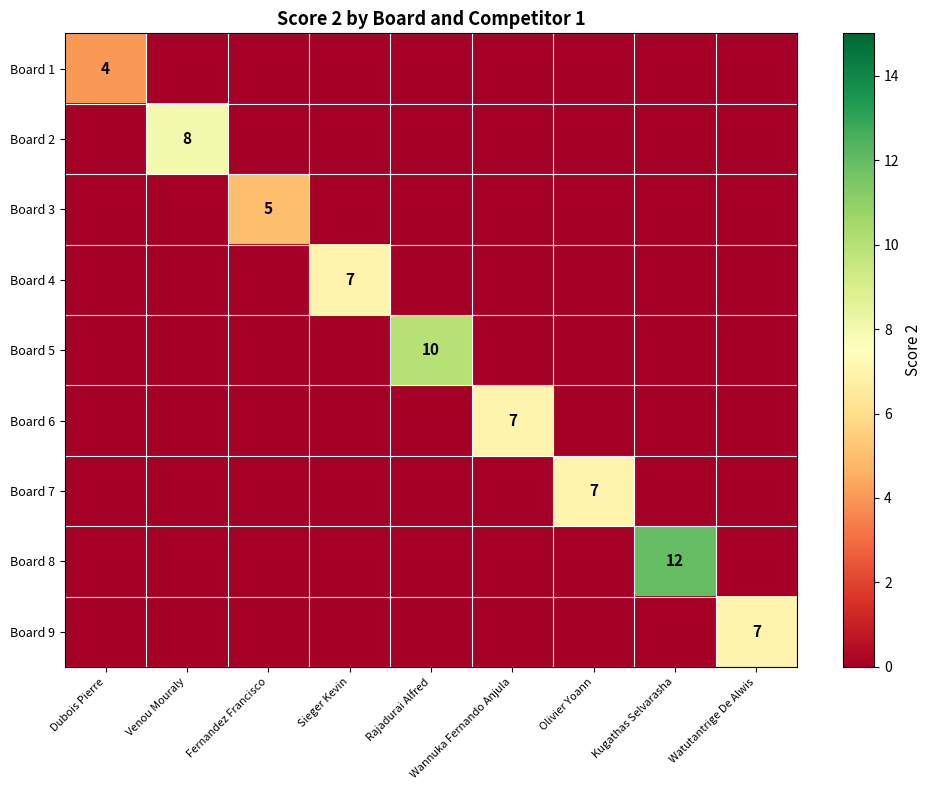

What is the sum of all Board 6 values?

7